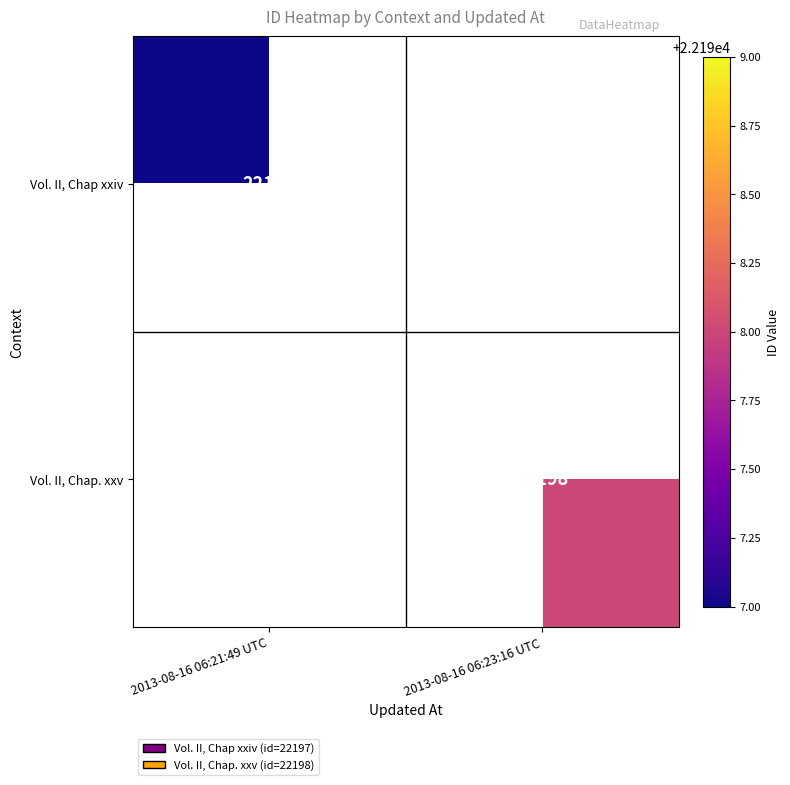

Is it true that Vol. II, Chap. xxv equals 22198 at 2013-08-16 06:23:16 UTC?

True